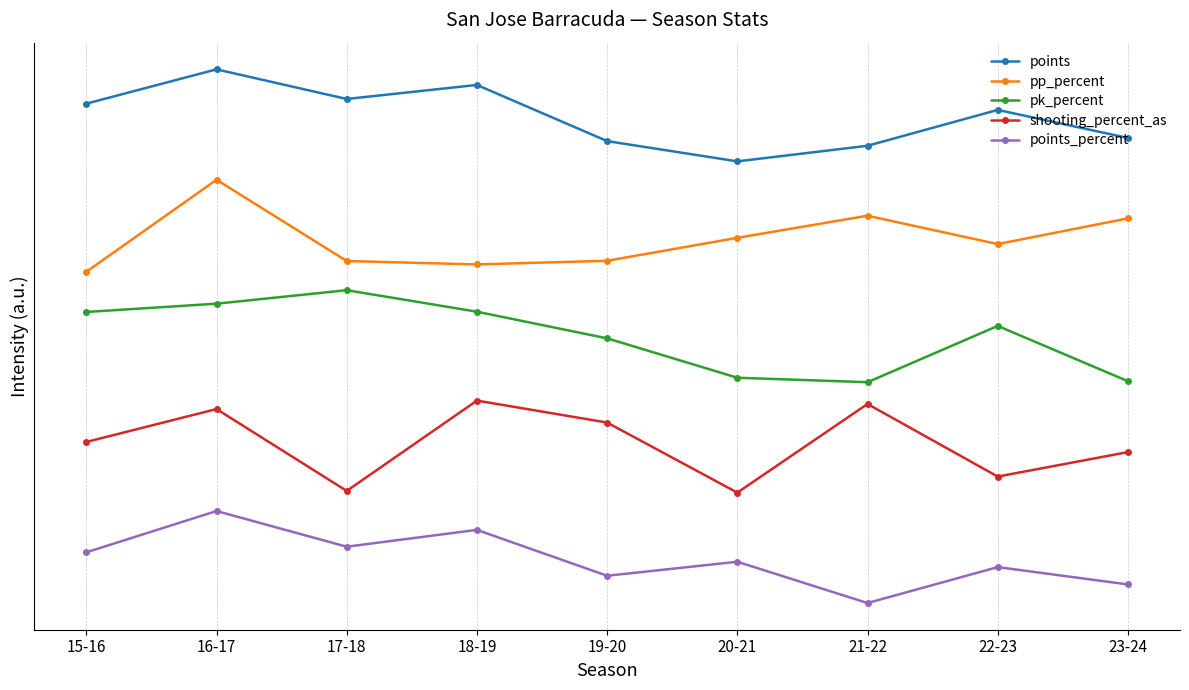

How many data points in points are above 5?

7